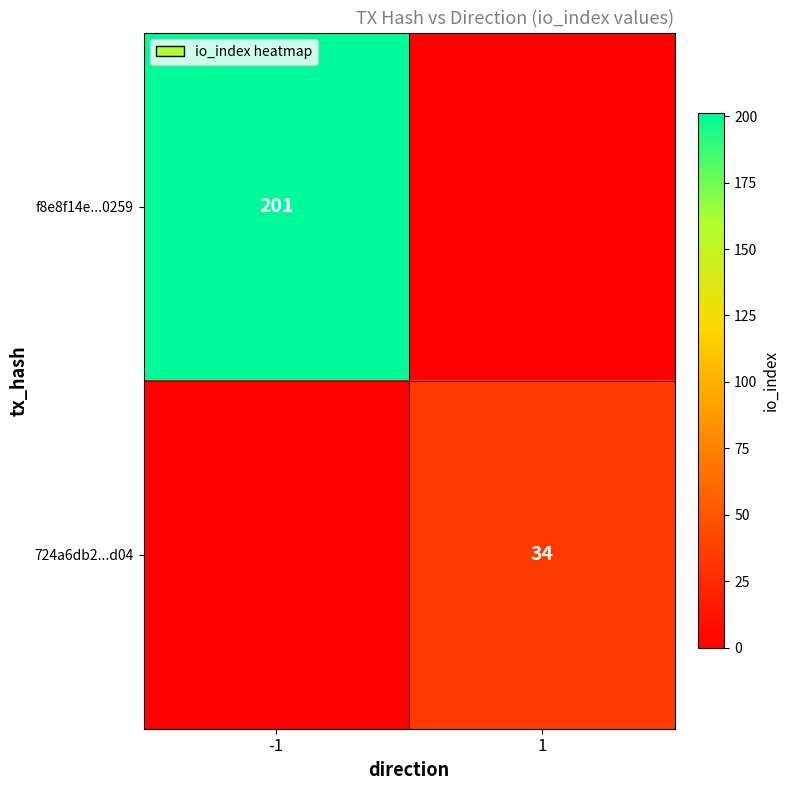

The value of f8e8f14e...0259 at -1 is 201. True or false?

True